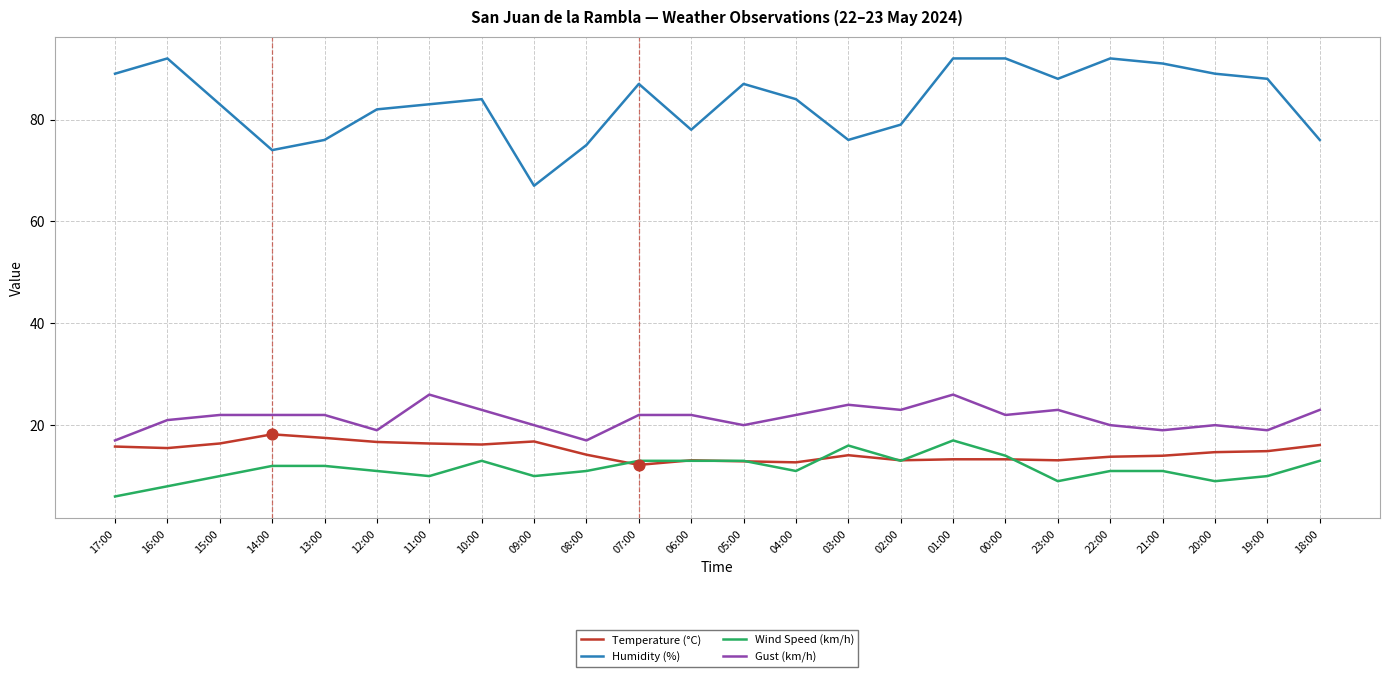

Which series has the widest spread of values?

Humidity (%)